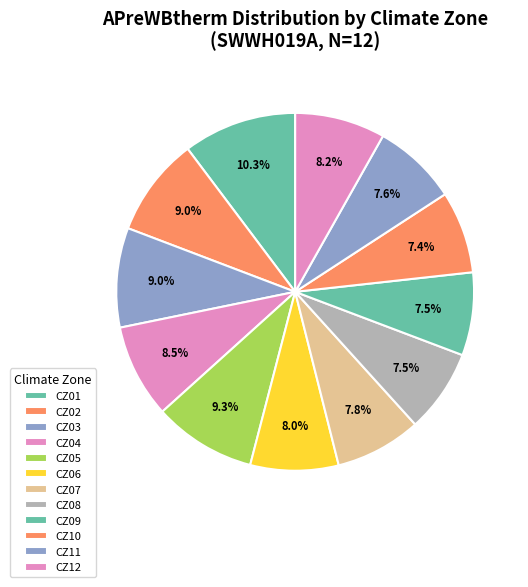

To the nearest percent, what is the difference between the largest and smallest slice percentages?

3%